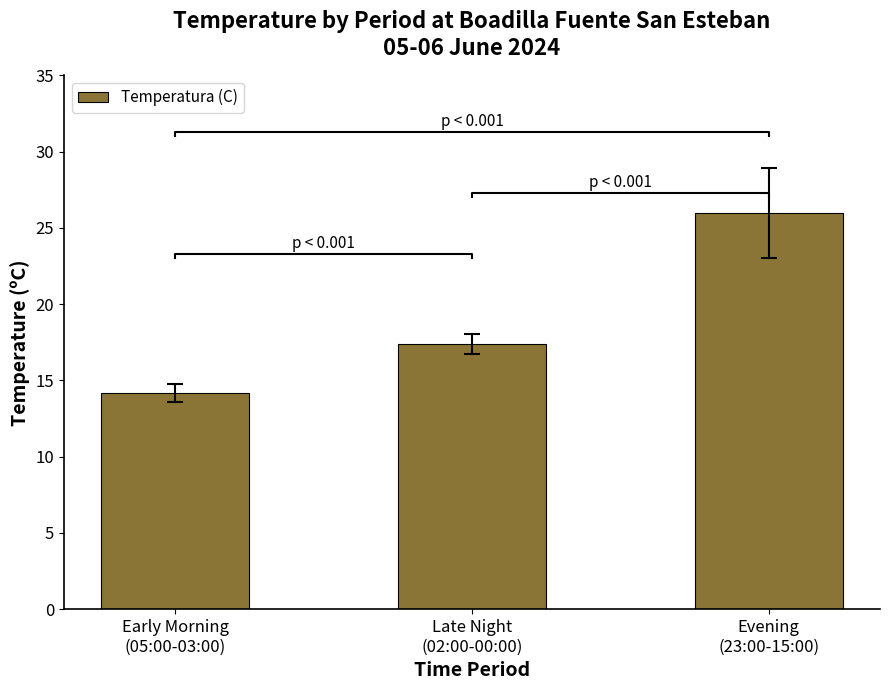

What is the greatest value displayed?

26.0